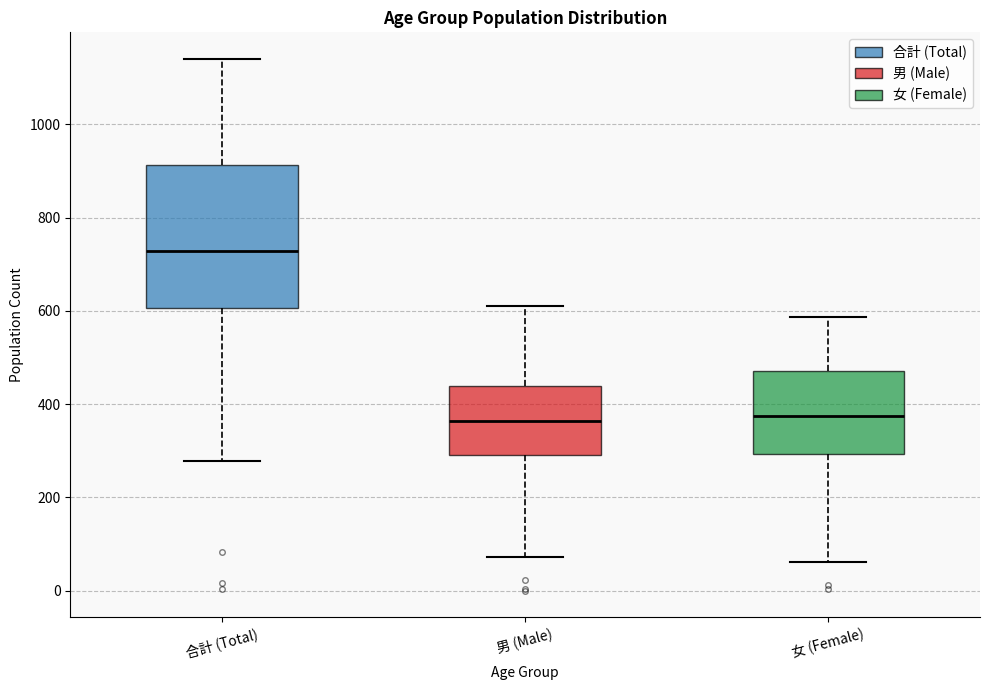

Reading left to right, transcribe this box plot: for each box, give where its median line is, the range the box spans, and where its two whiskers end, as read against the y-axis. The values are not printed on the chart, so give them approximately, as read against the axis.

合計 (Total): median 720, box 600 to 920, whiskers 280 to 1140
男 (Male): median 360, box 300 to 440, whiskers 80 to 620
女 (Female): median 380, box 300 to 480, whiskers 60 to 580